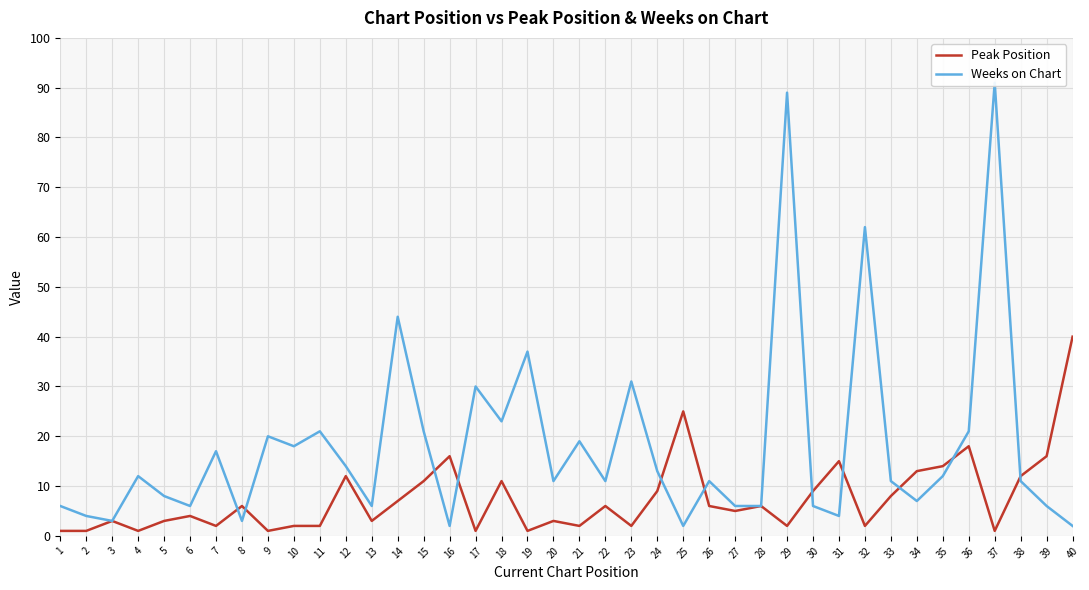

Reading right to left, list all the values displayed in this chart.

Peak Position: 40	16	12	1	18	14	13	8	2	15	9	2	6	5	6	25	9	2	6	2	3	1	11	1	16	11	7	3	12	2	2	1	6	2	4	3	1	3	1	1
Weeks on Chart: 2	6	11	91	21	12	7	11	62	4	6	89	6	6	11	2	13	31	11	19	11	37	23	30	2	21	44	6	14	21	18	20	3	17	6	8	12	3	4	6